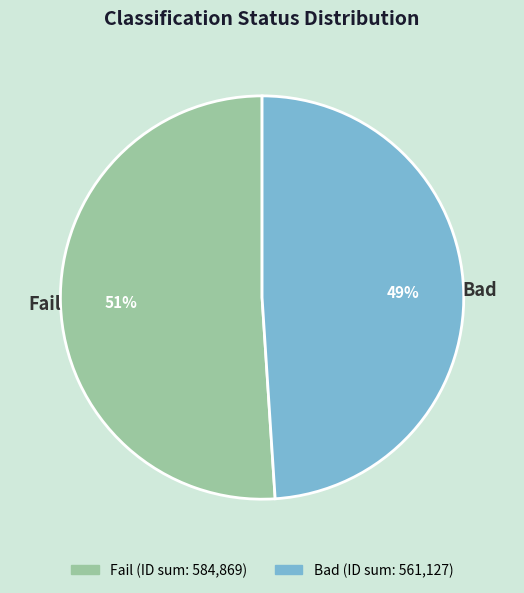

Count the number of slices in the pie.

2